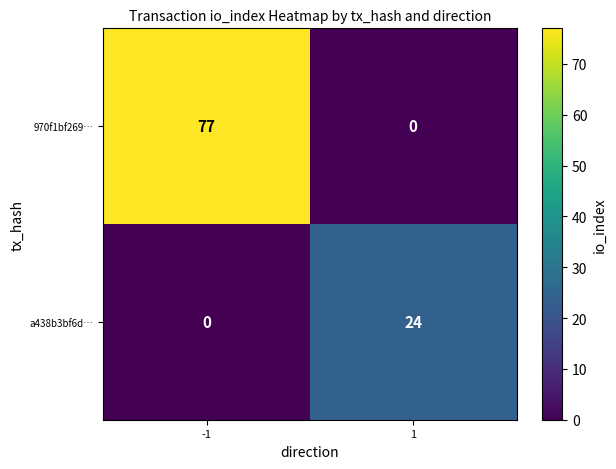

What is the sum of the 970f1bf269… values at 1 and -1?

77